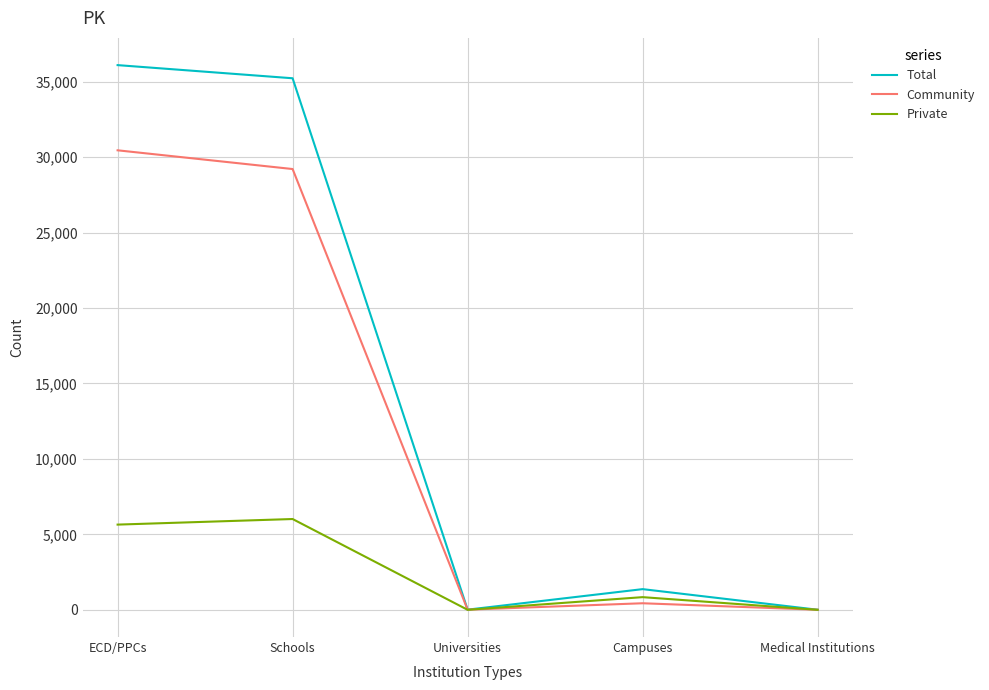

Rank the series by their maximum value, from highest to lowest.

Total, Community, Private